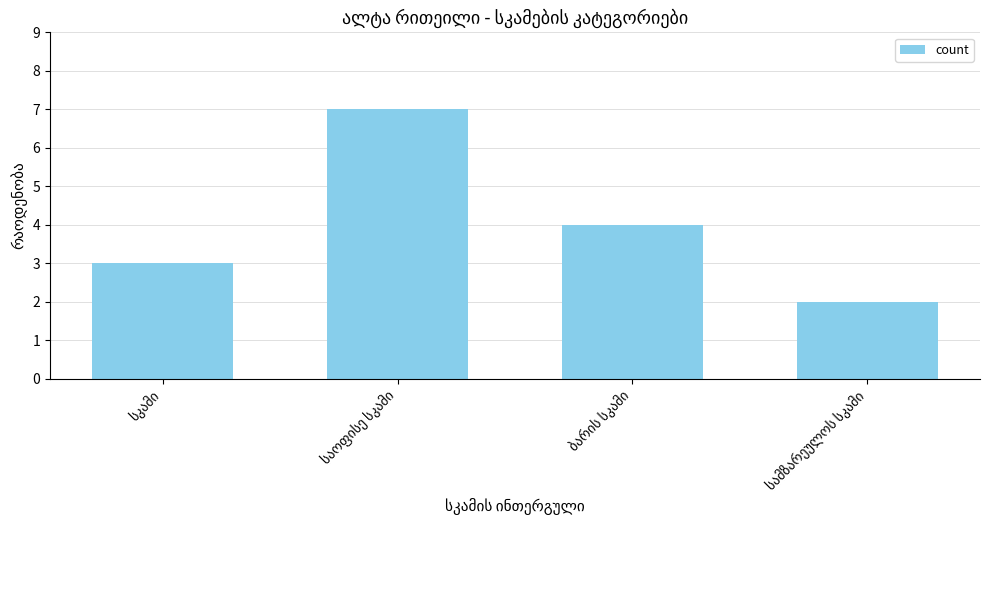

How many bars are there in total?

4